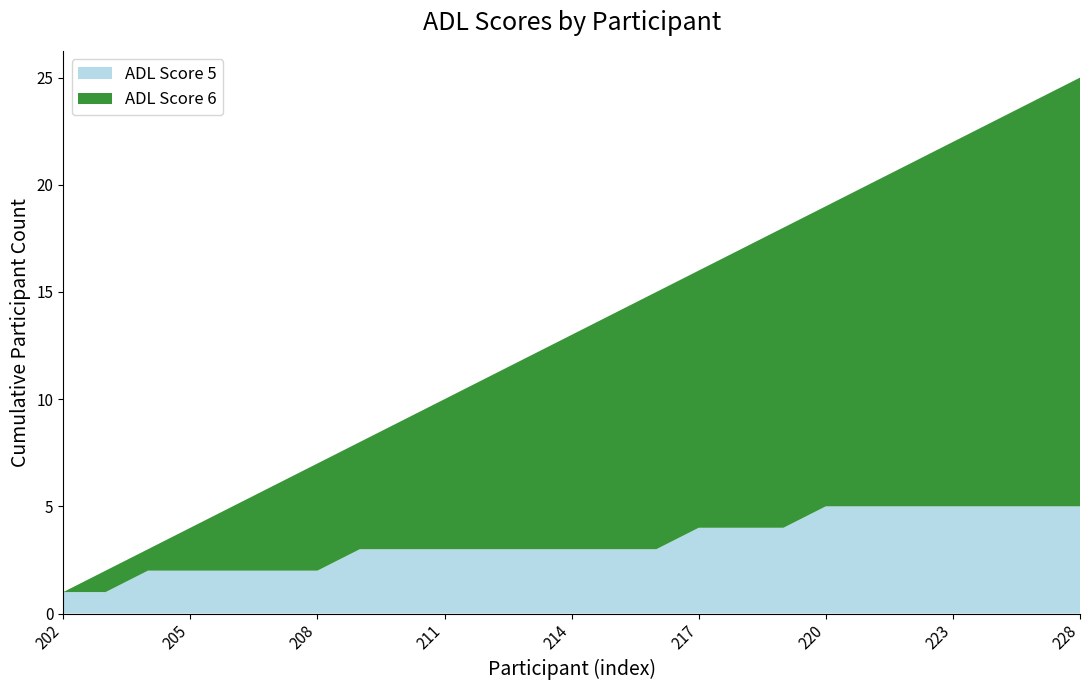

What is the total value across all series at 223?

22